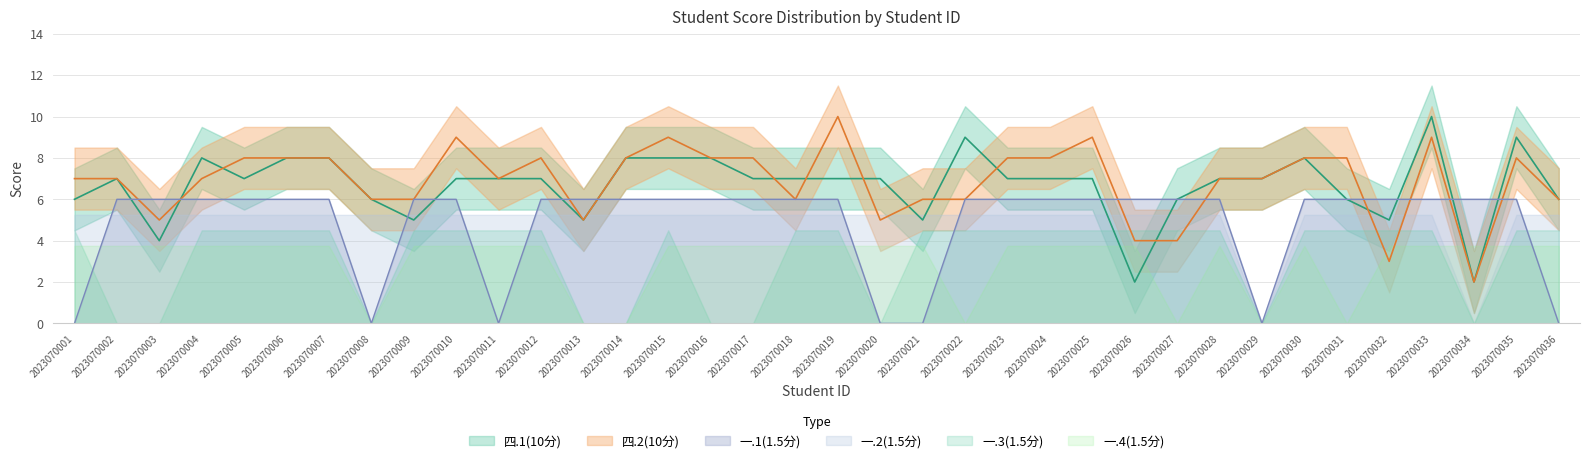

Which series ends up on top after the final intersection of 四.1(10分) and 一.1(1.5分)?

四.1(10分)